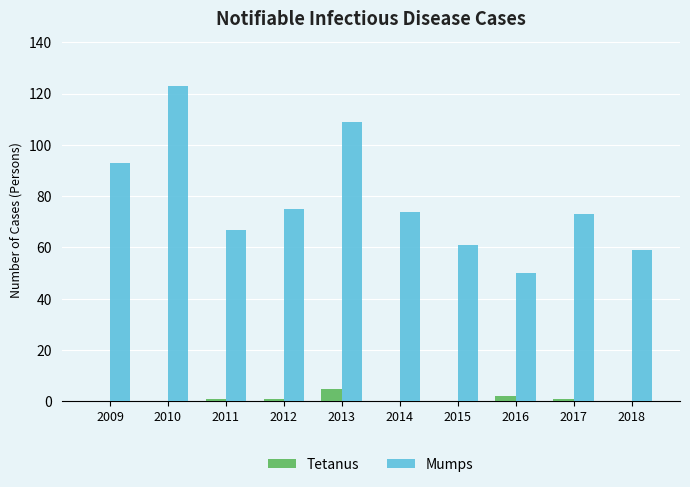

What is the sum of all Tetanus values?

10